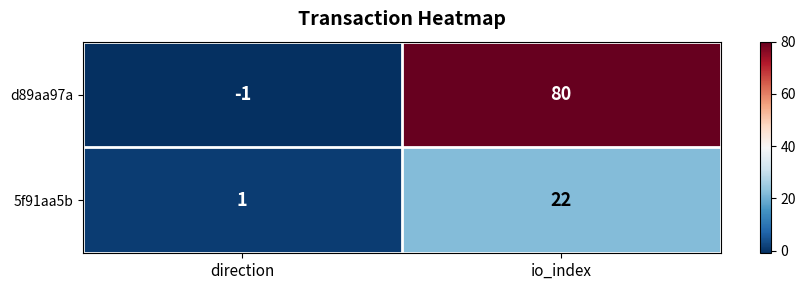

Reading right to left, what are all the values shown in this chart?

d89aa97a: io_index=80	direction=-1
5f91aa5b: io_index=22	direction=1